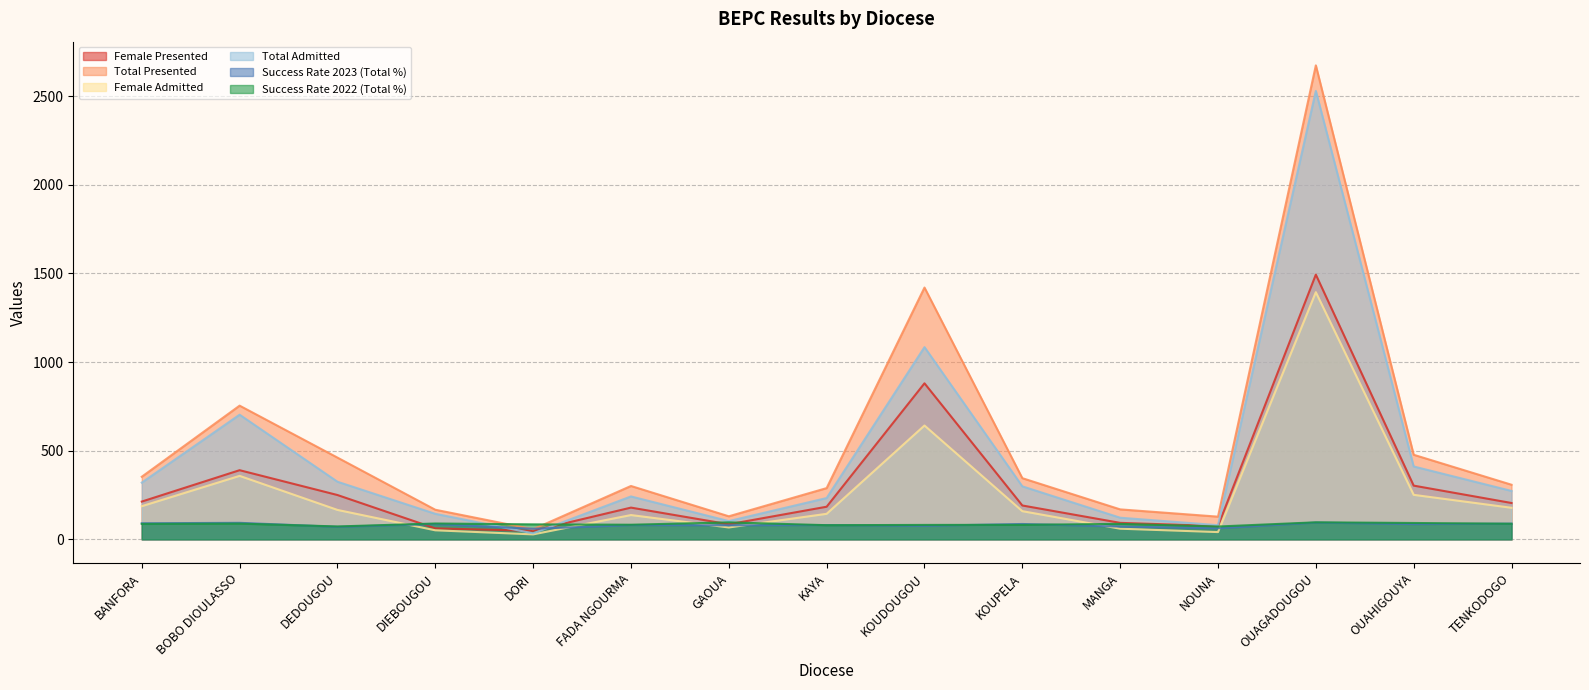

At BANFORA, list the series in order from smallest to largest.

Success Rate 2022 (Total %), Success Rate 2023 (Total %), Female Admitted, Female Presented, Total Admitted, Total Presented